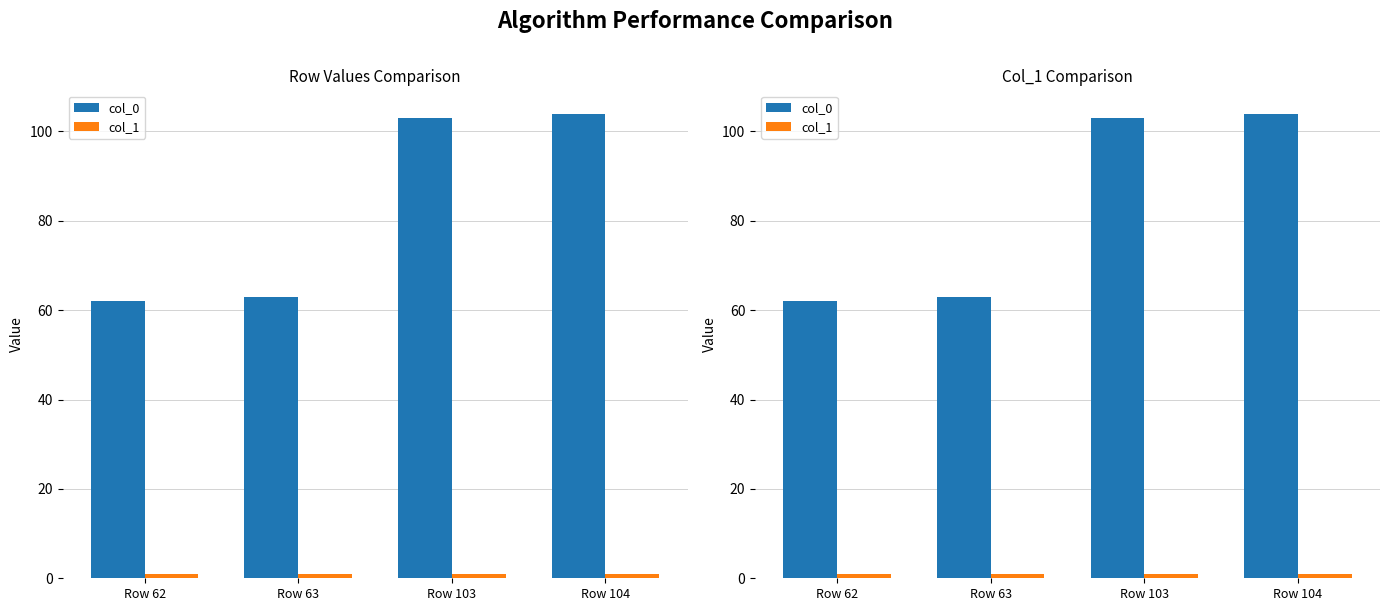

What are all the series names shown in the legend?

col_0, col_1